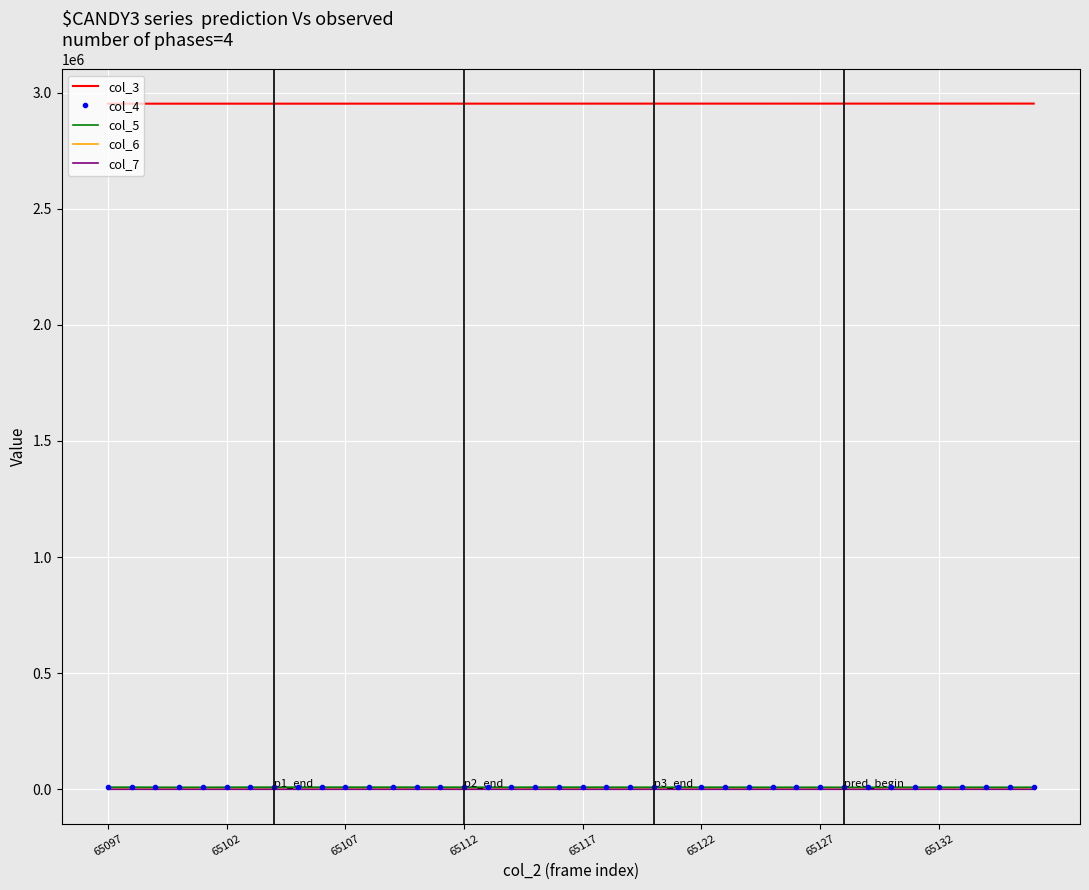

True or false: col_3 and col_4 cross at least once.

False